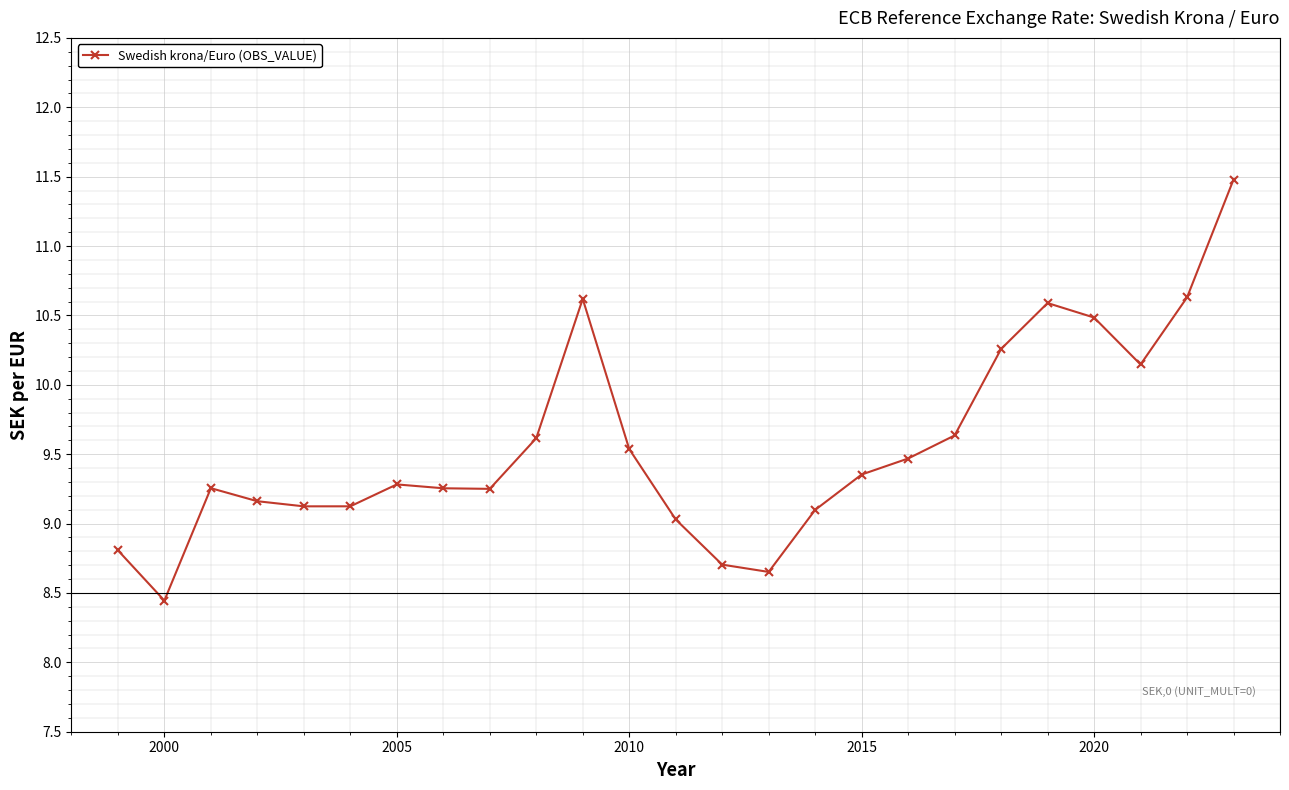

True or false: the data has more than 0 interior local peaks.

True